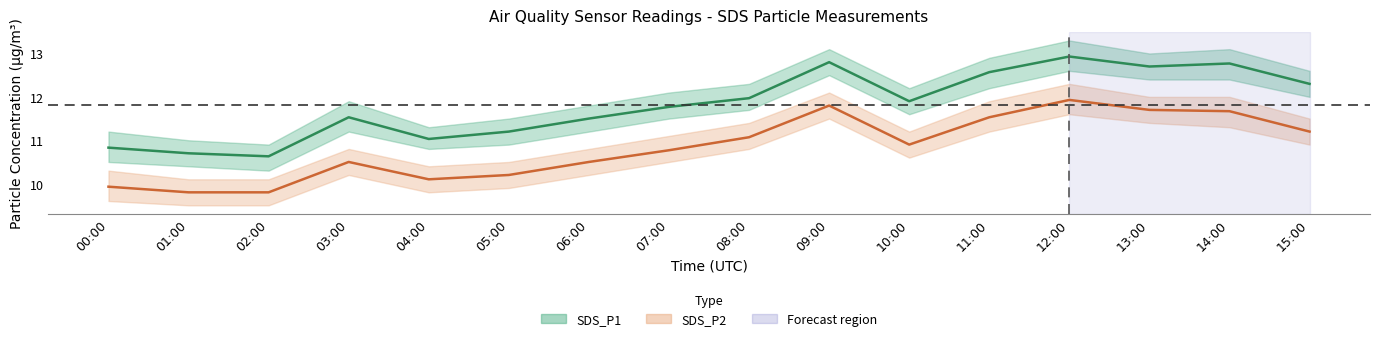

Between 04:00 and 06:00, which is larger?

06:00